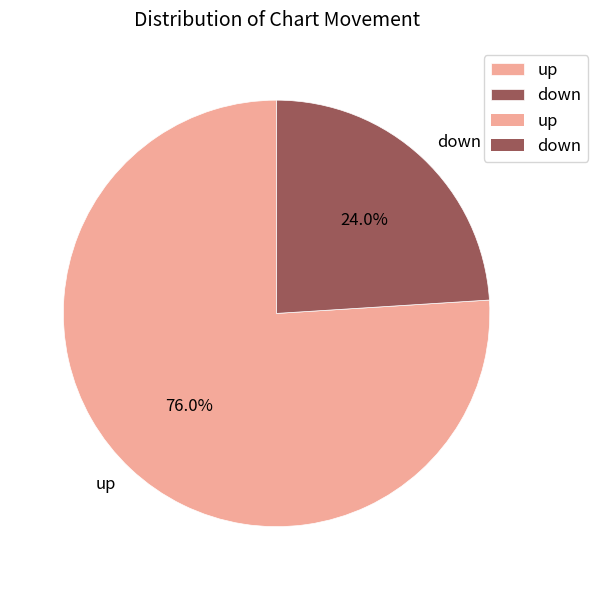

What is the largest slice in the pie chart?

up